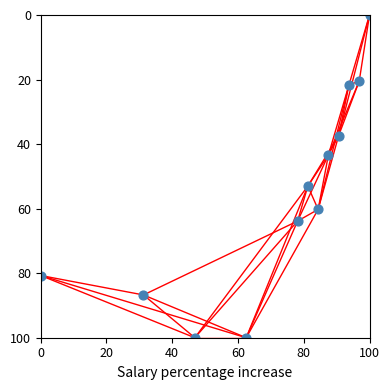

What Y value in the scatter plot is closest to 50?

53.0